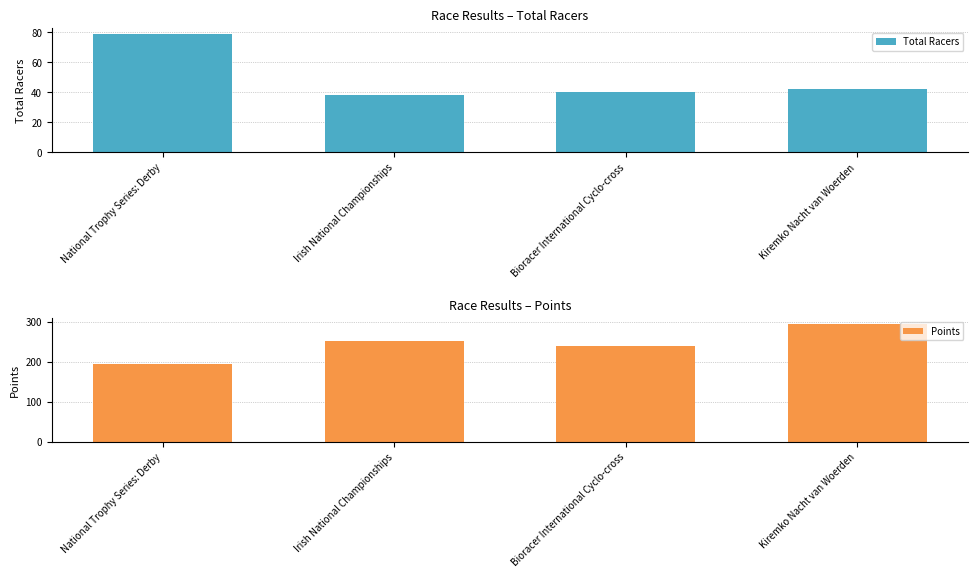

What is the difference between the maximum and second lowest values in the Points series?

56.4